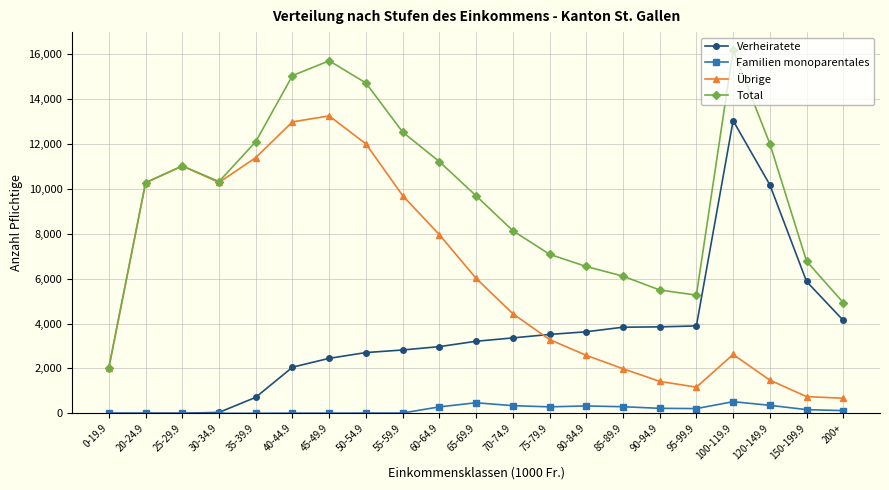

Between 65-69.9 and 150-199.9, which series saw the biggest shift?

Übrige